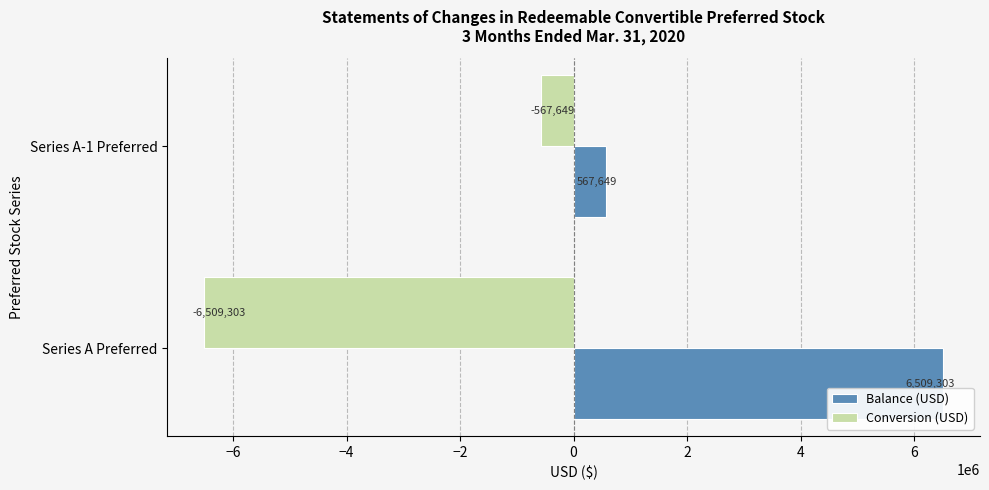

The value of Conversion (USD) at Series A Preferred is -6509303. True or false?

True